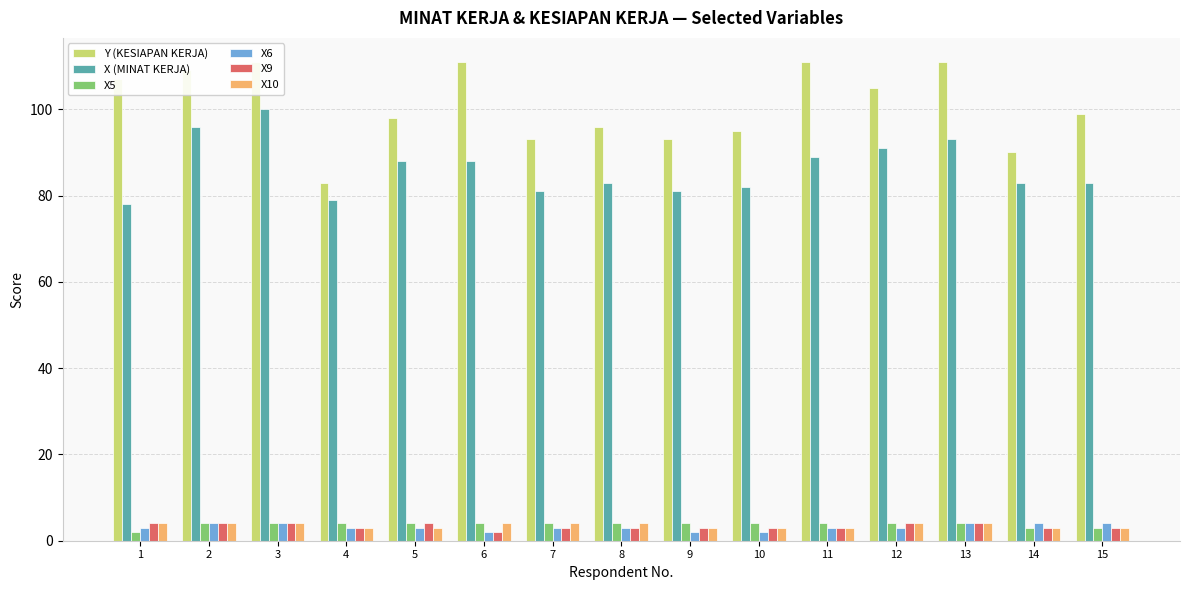

Is the value of X6 at 4 greater than the value of Y (KESIAPAN KERJA) at 4?

No